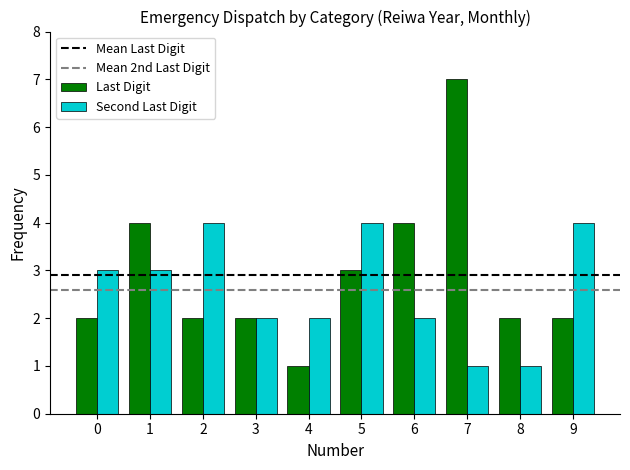

How many data points in Second Last Digit are less than 3?

5